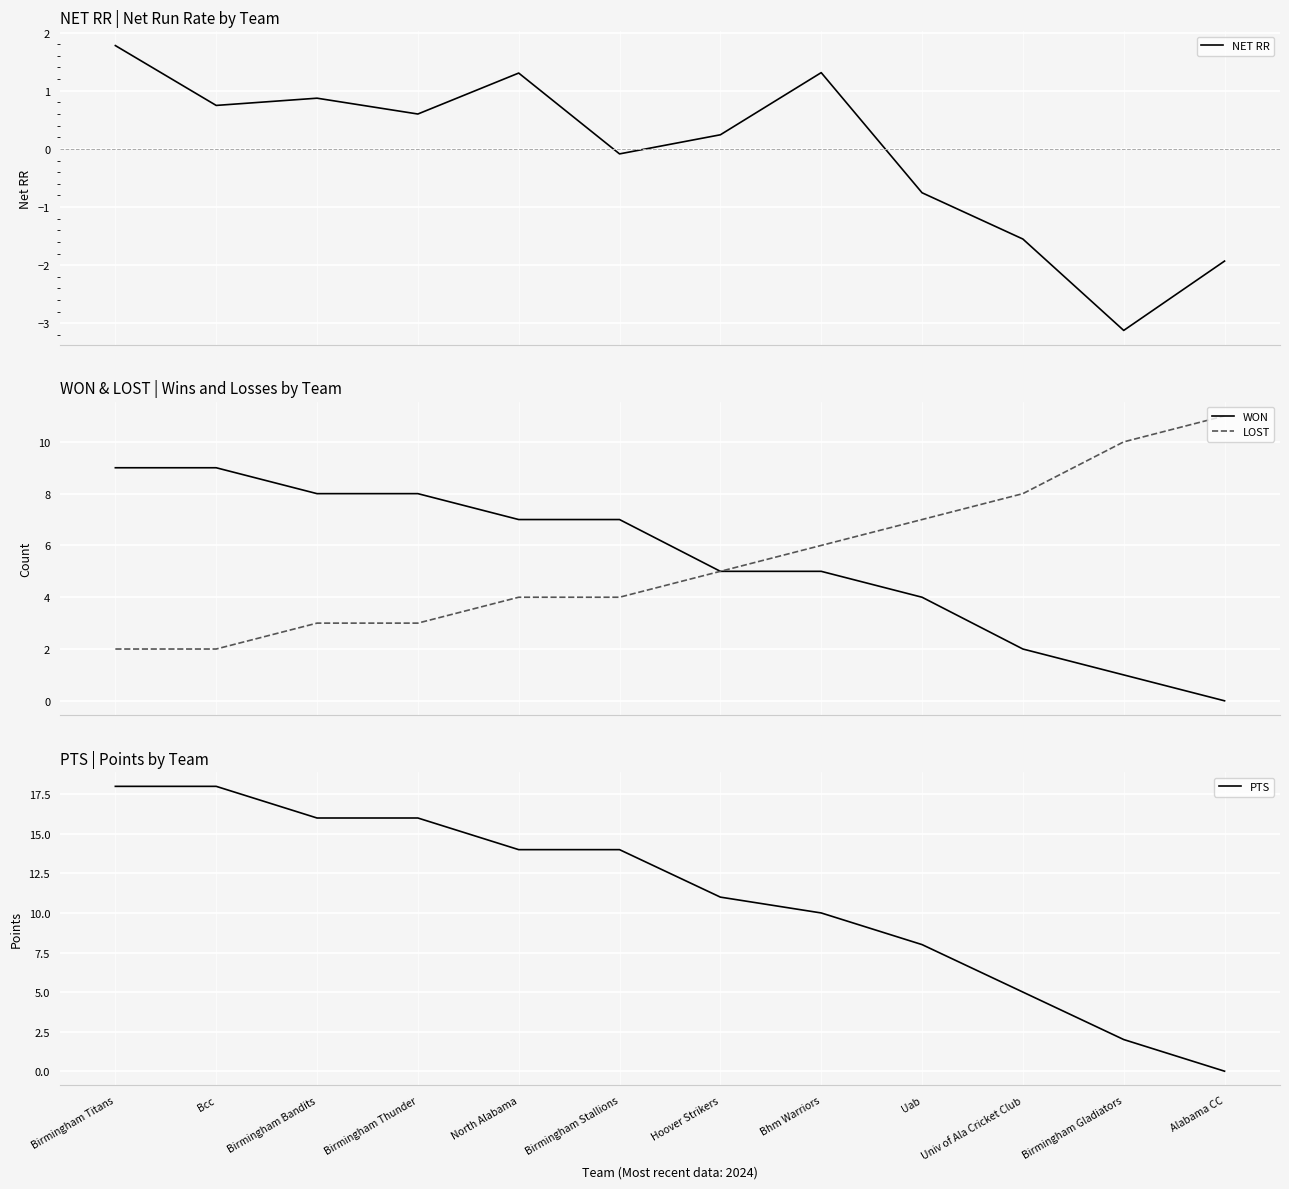

At which category does the chart reach its minimum across all series?

Birmingham Gladiators